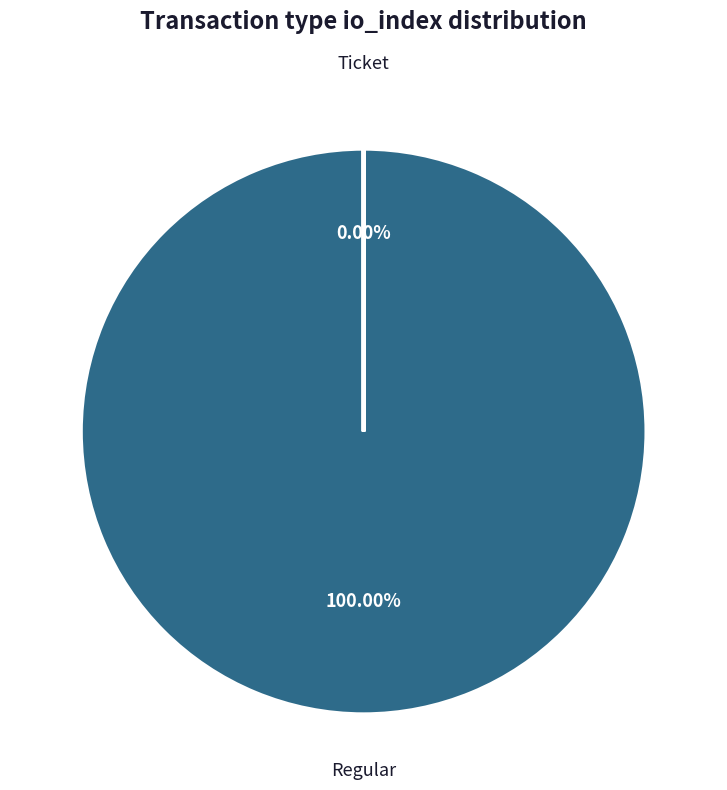

Does Regular represent more than half of the total?

Yes